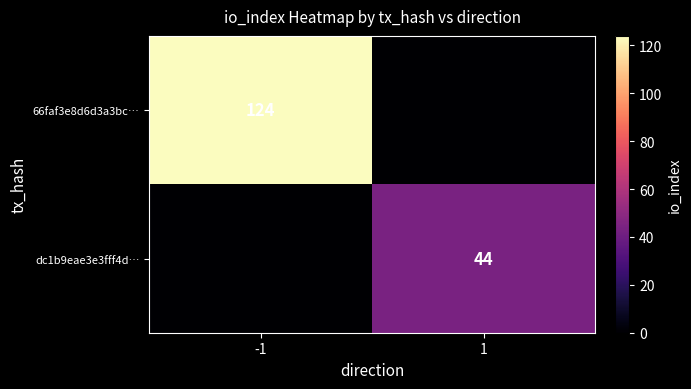

At how many categories does at least one series exceed 34?

2